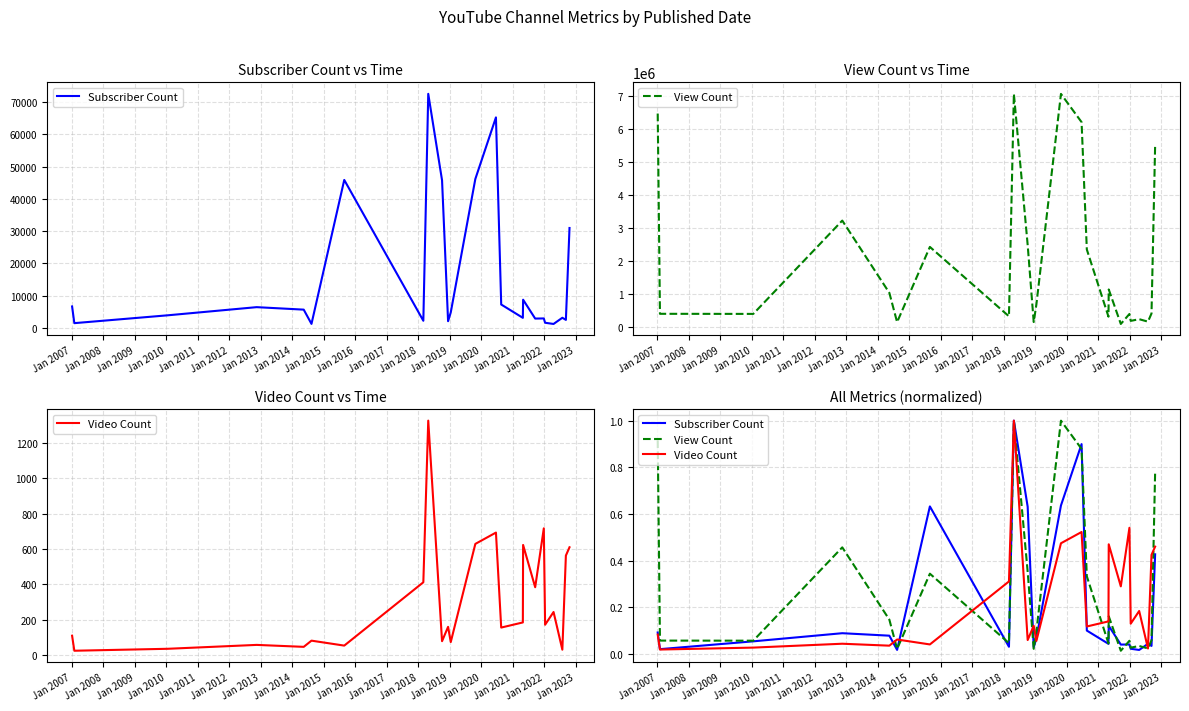

What is the average value of the Video Count series?

0.2